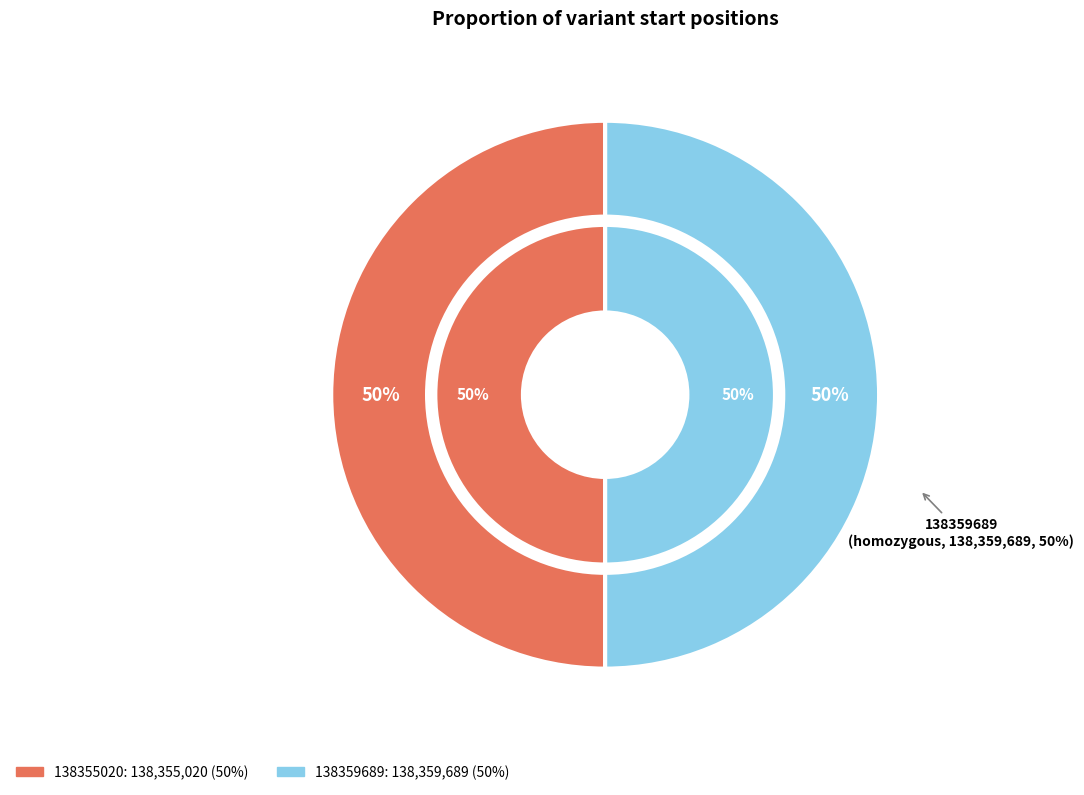

Count the number of slices in the pie.

2